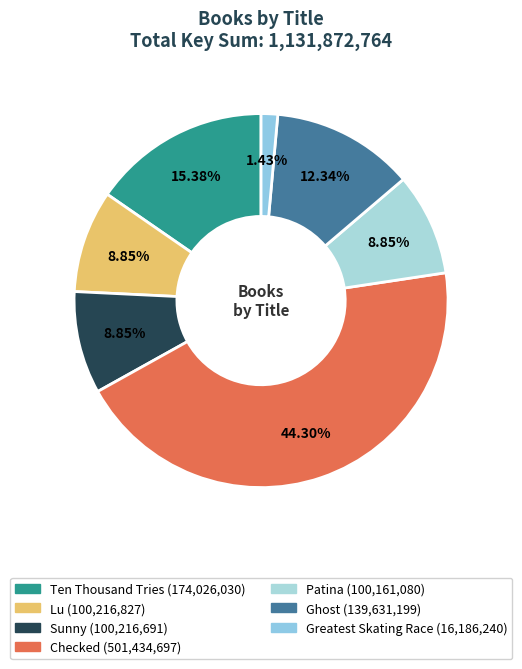

To the nearest percent, what portion does Ghost represent?

12%